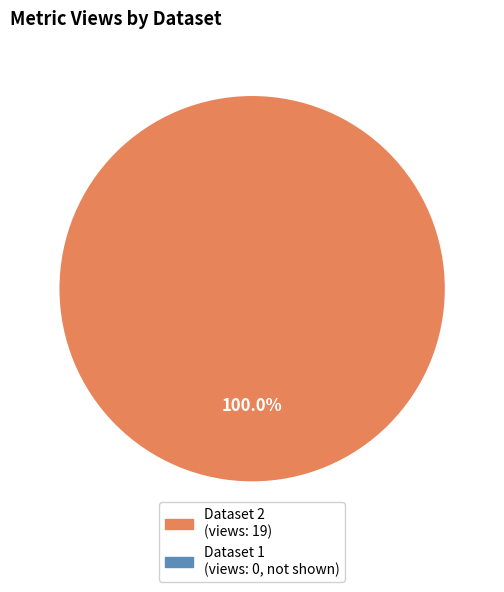

Count the number of slices in the pie.

1